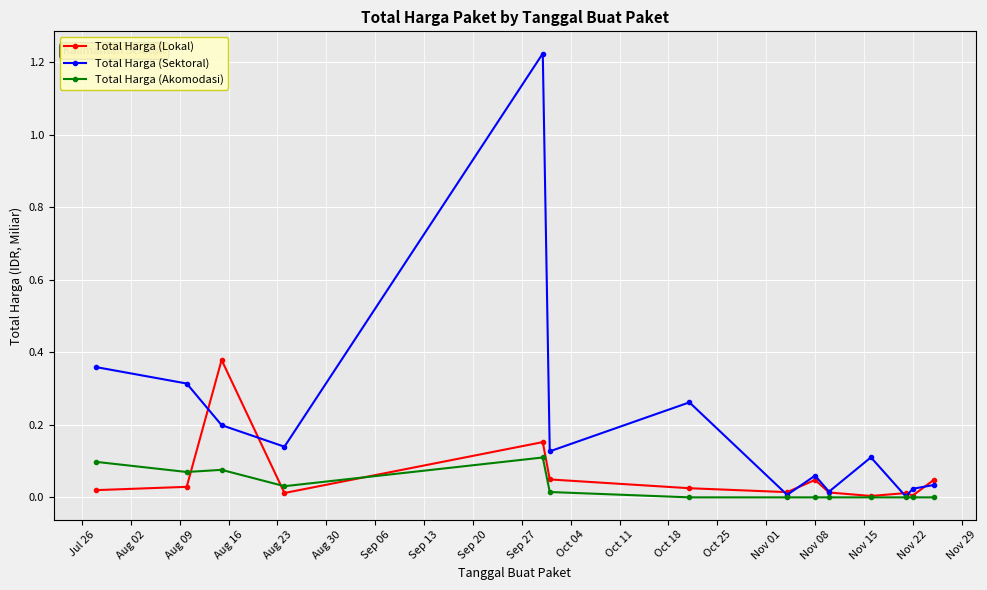

List the series in order of their peak value, highest first.

Total Harga (Sektoral), Total Harga (Lokal), Total Harga (Akomodasi)